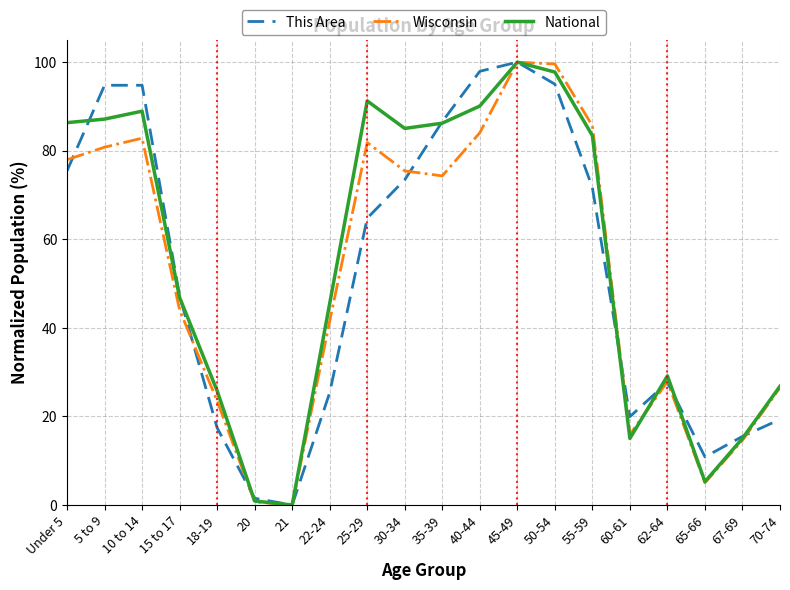

What is the highest value of the National series?

100.0